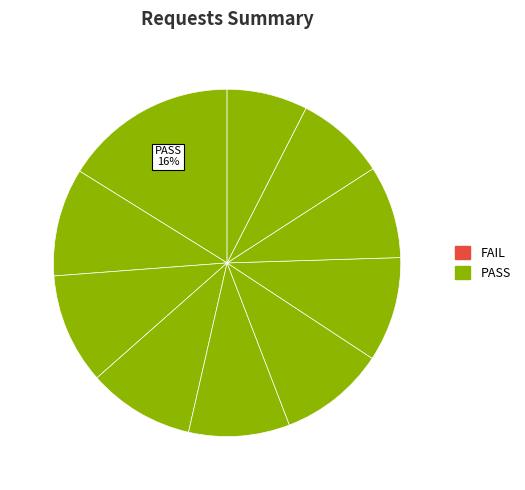

Count the number of slices in the pie.

10